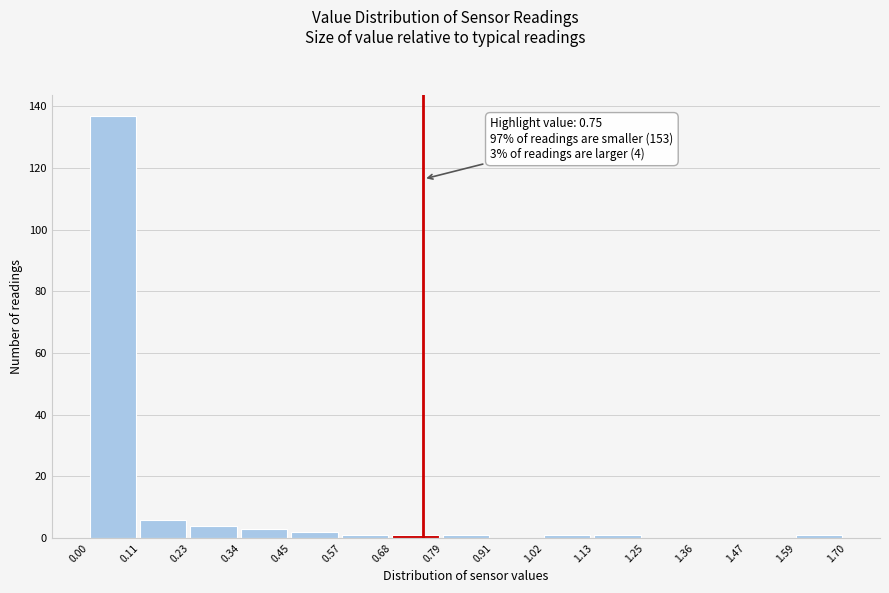

Over which range of the x-axis is the bar tallest?

0.00 to 0.11